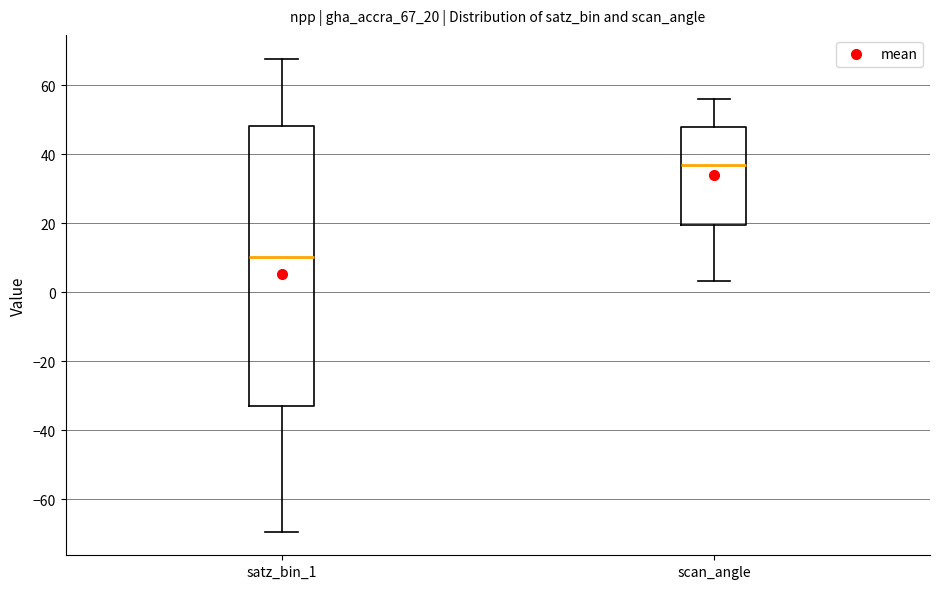

Where does the upper whisker of the box for scan_angle end on the y-axis? The values are not printed on the chart, so give them approximately, as read against the axis.

56